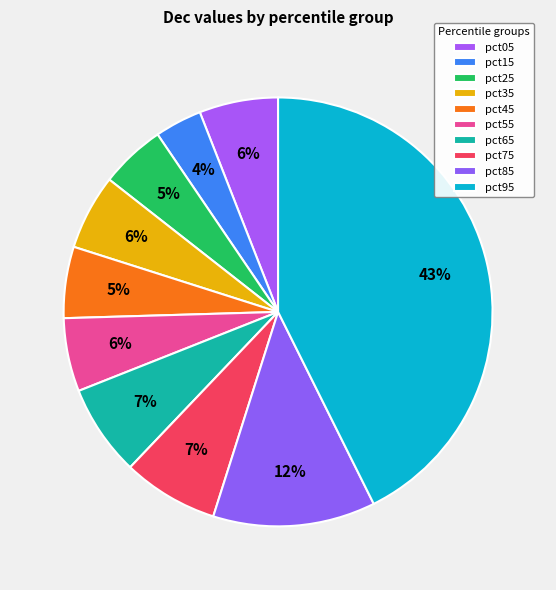

Count the number of slices in the pie.

10